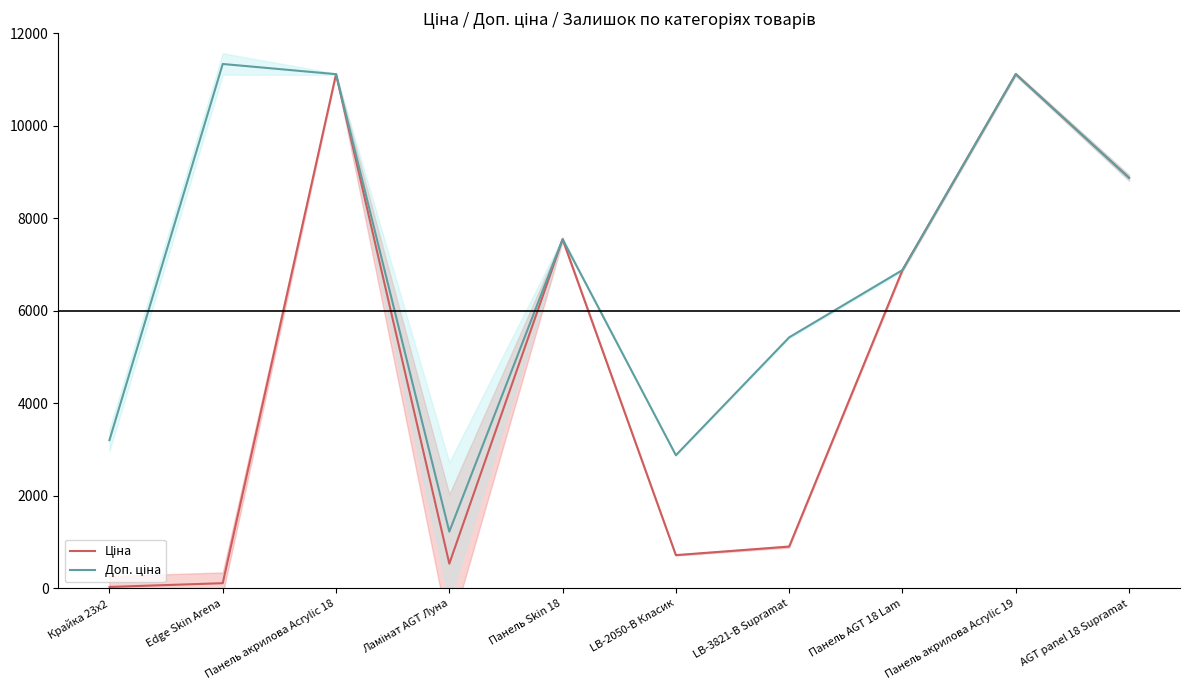

What is the value of the Доп. ціна point at the 2nd from the left?

11334.0